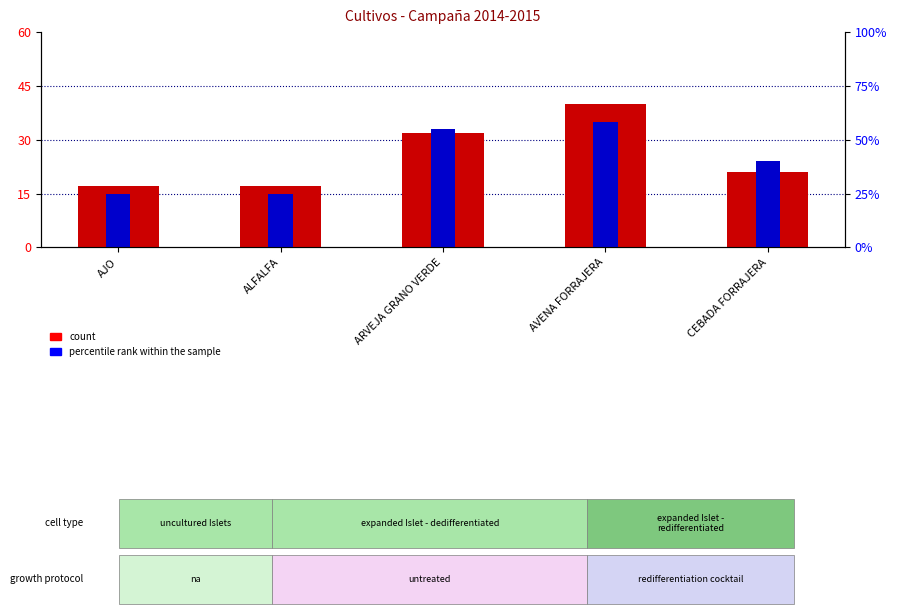

At which category is the sum across all series the highest?

AVENA FORRAJERA